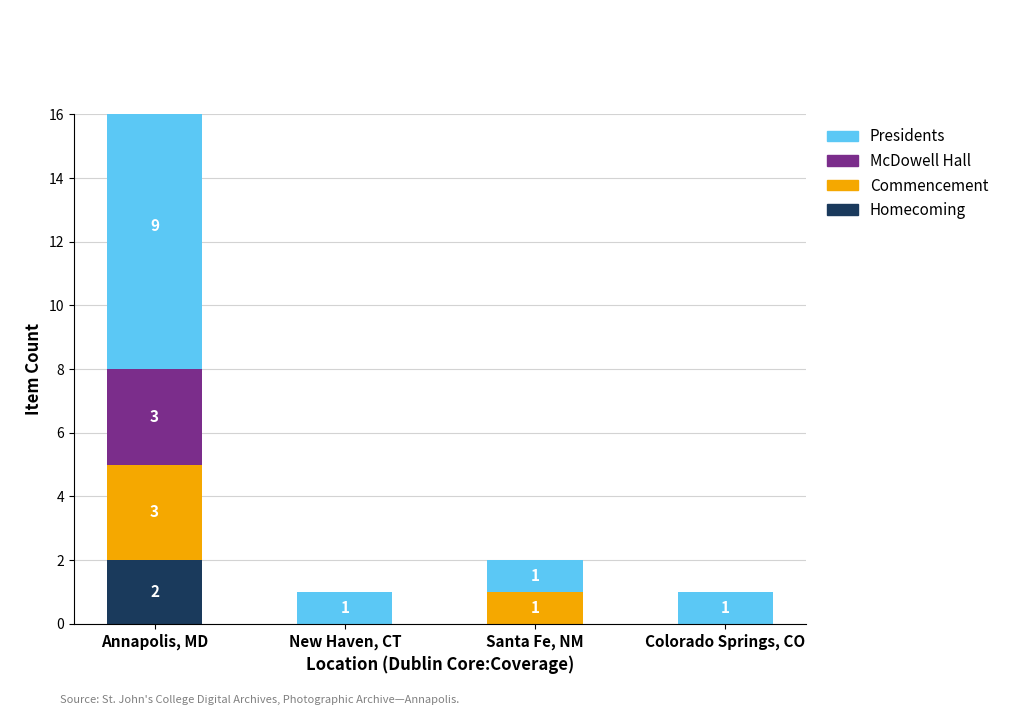

The value of Presidents at Annapolis, MD is 3. True or false?

False